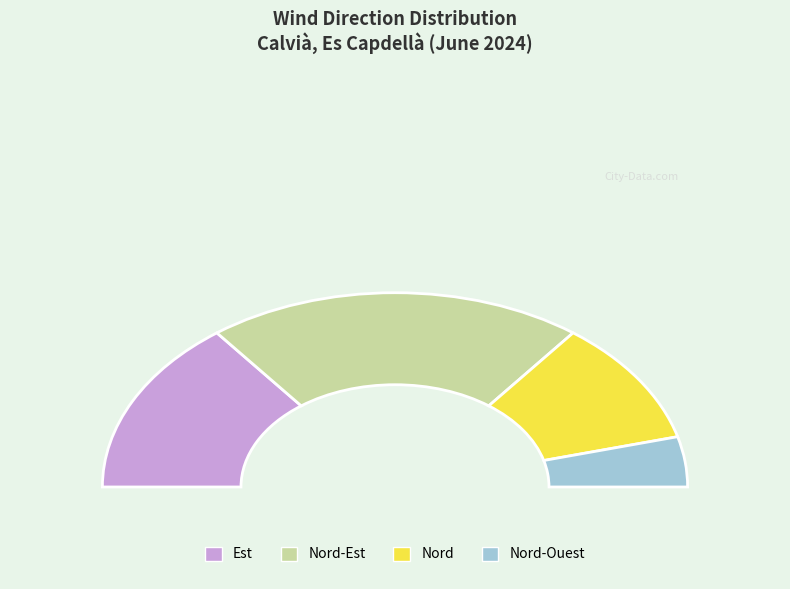

How many segments does this pie chart have?

4